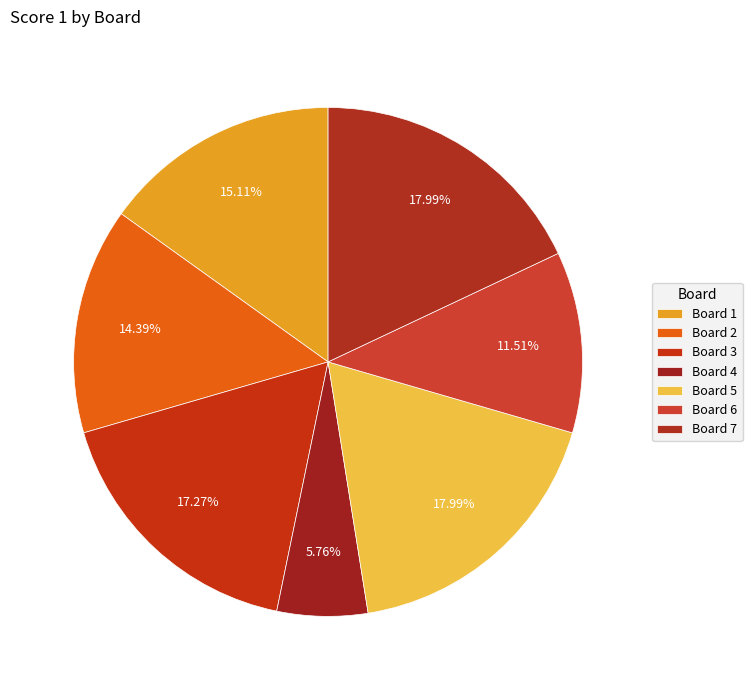

How many slices are in this pie chart?

7